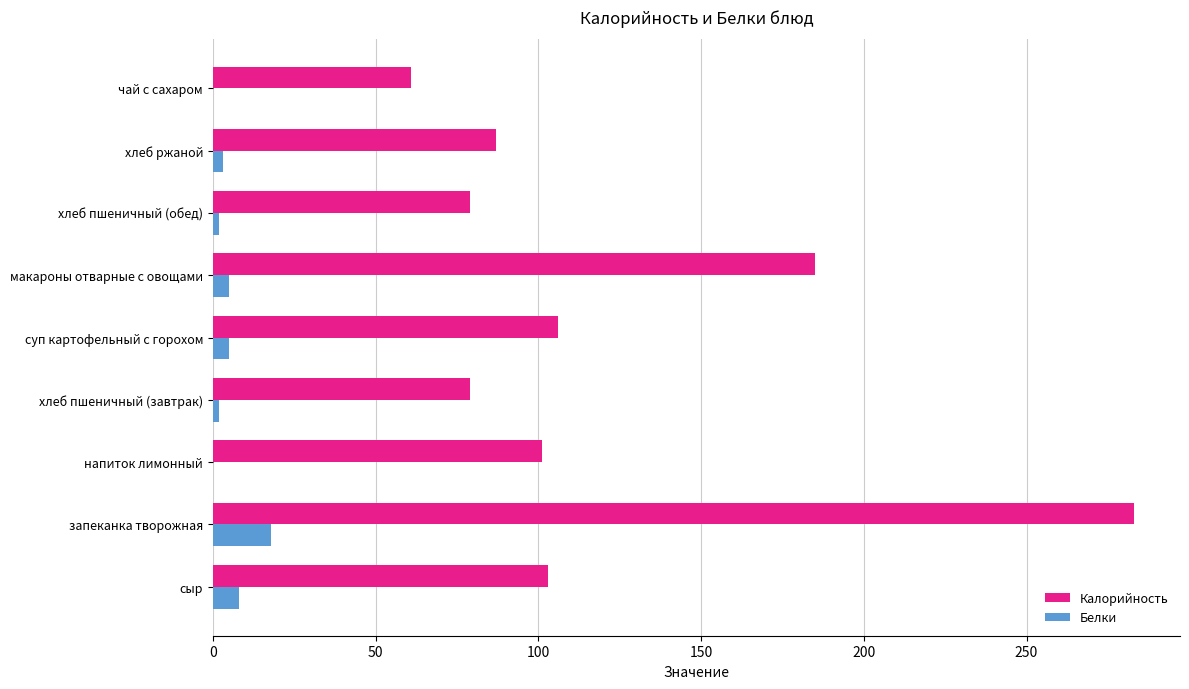

How many series are shown in this chart?

2